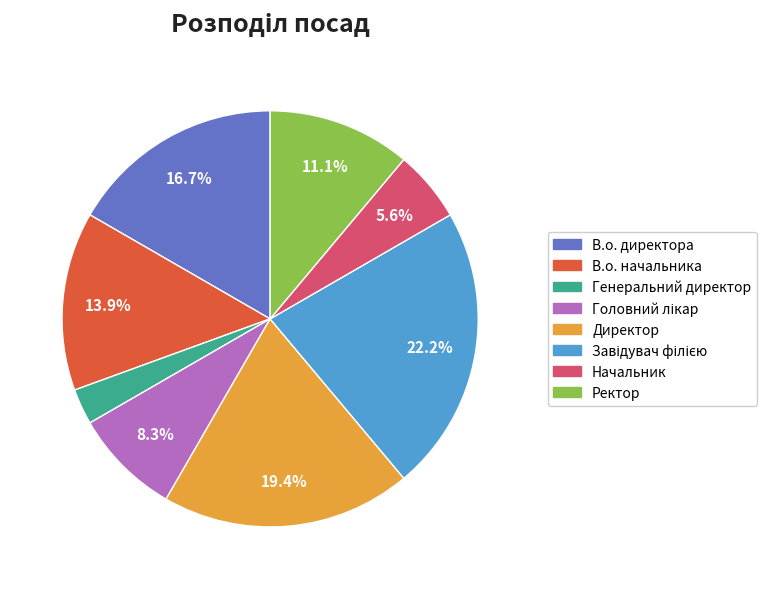

What percentage is the В.о. начальника slice, to the nearest percent?

14%